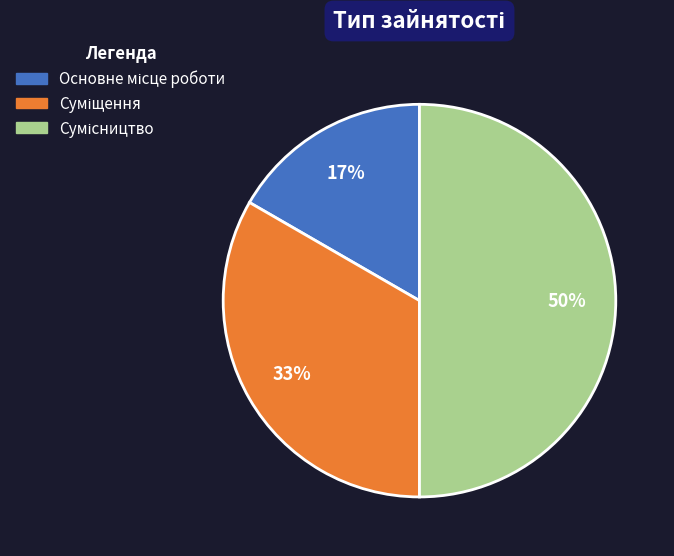

Count the number of slices in the pie.

3